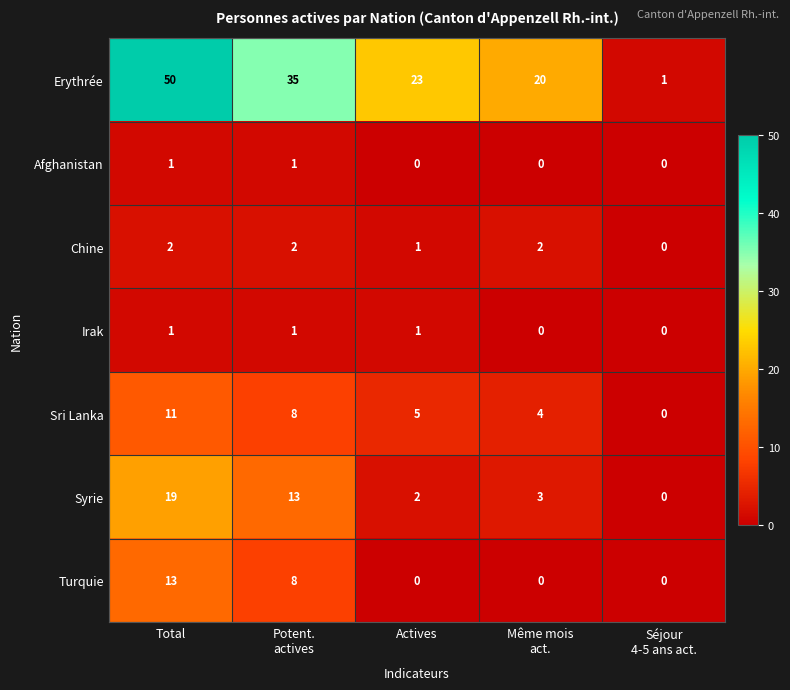

How many data points in Sri Lanka are less than 5?

2